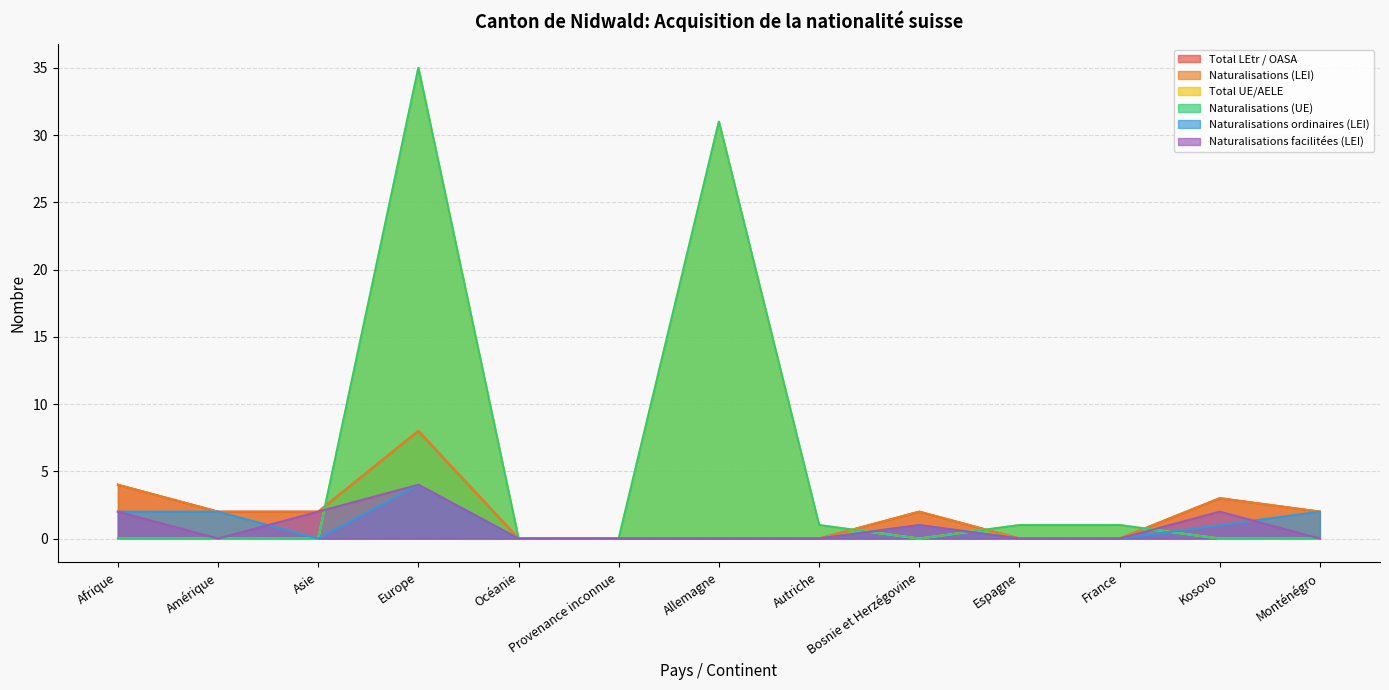

Between which two adjacent categories do Total UE/AELE and Naturalisations ordinaires (LEI) first intersect?

Autriche and Bosnie et Herzégovine